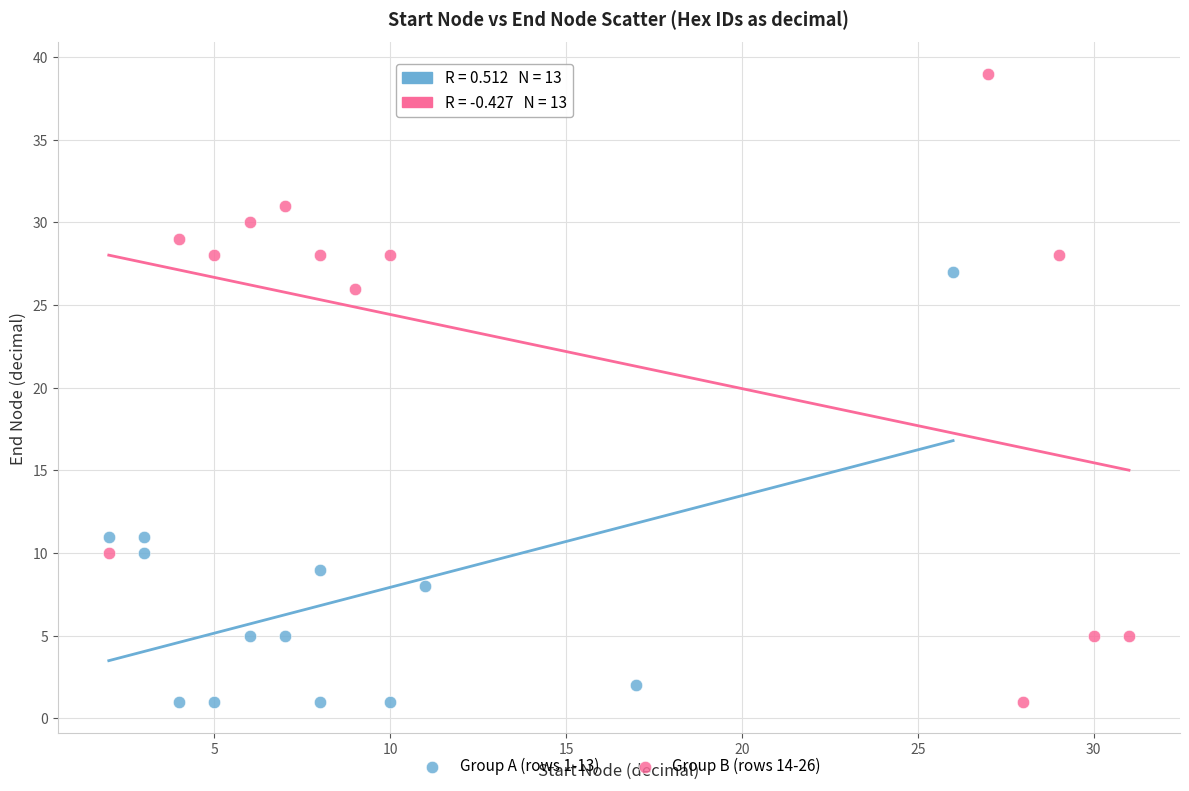

Which series has the widest spread of Y values?

Group B (rows 14-26)